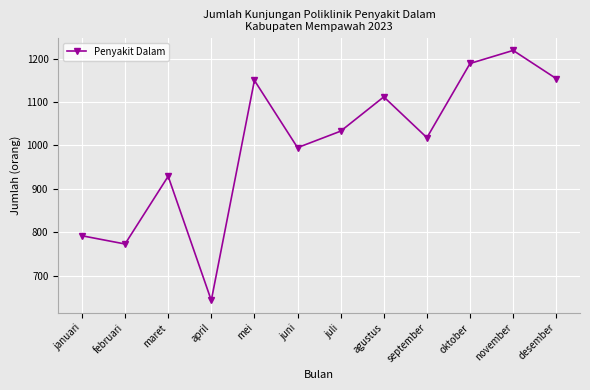

How many points are lower than both their immediate neighbors (excluding endpoints)?

4